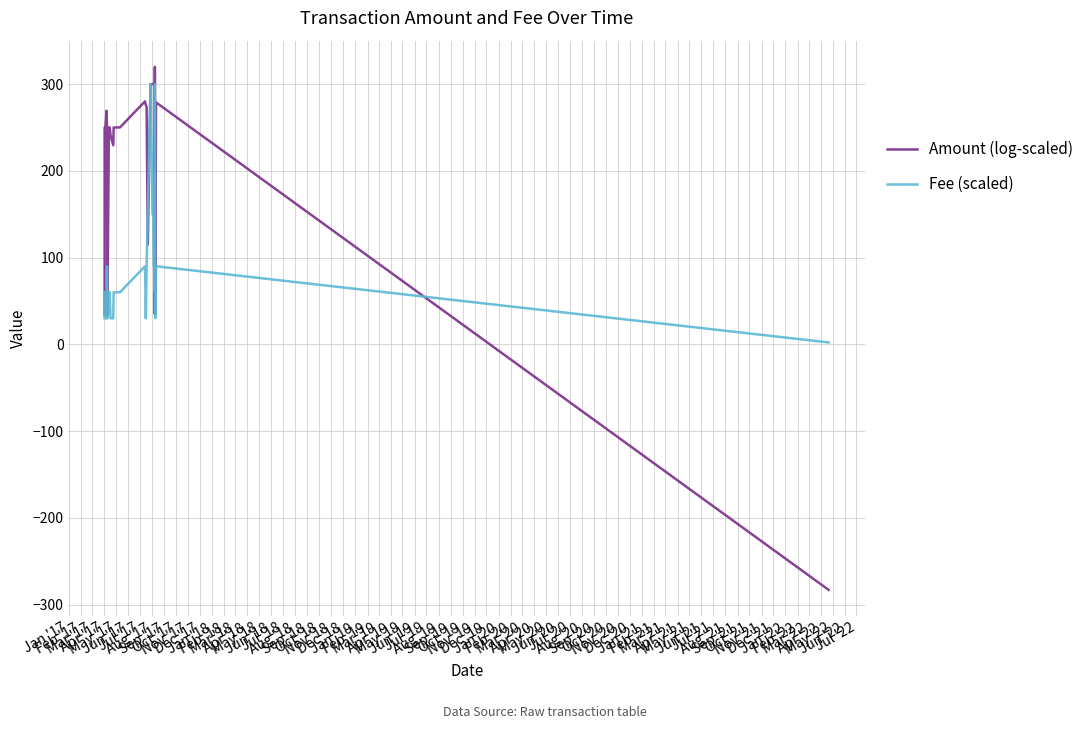

How many series are shown in this chart?

2